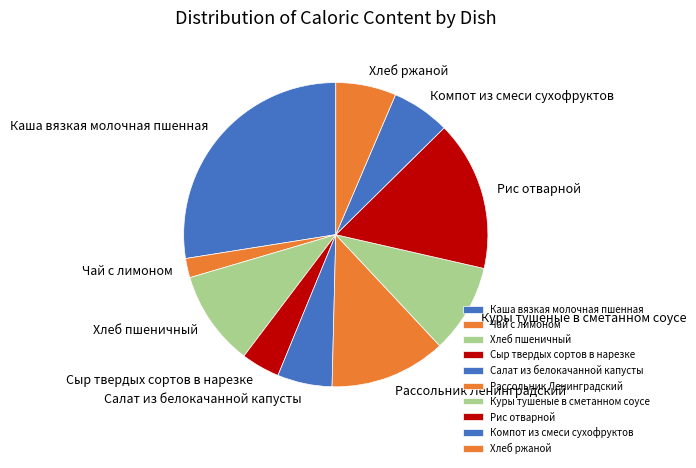

Between Рис отварной and Куры тушеные в сметанном соусе, which is larger?

Рис отварной